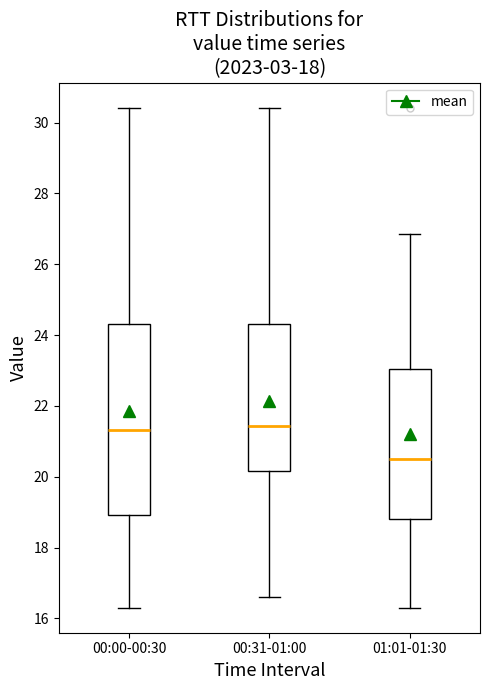

Which box is the tallest, from its lower edge to its upper edge?

00:00-00:30